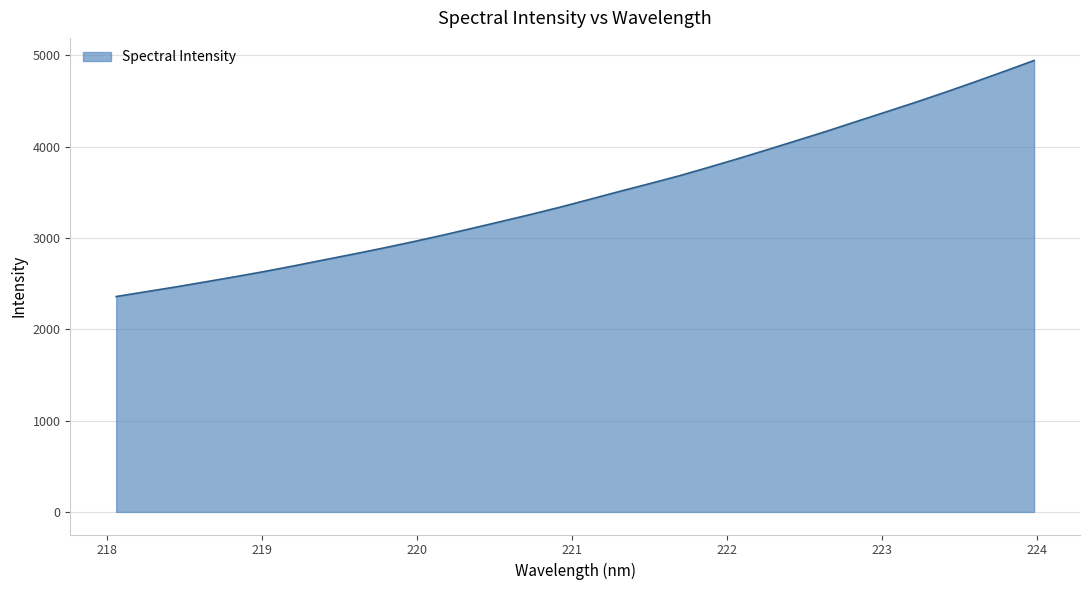

True or false: there are more than 2 points higher than both neighbors.

False